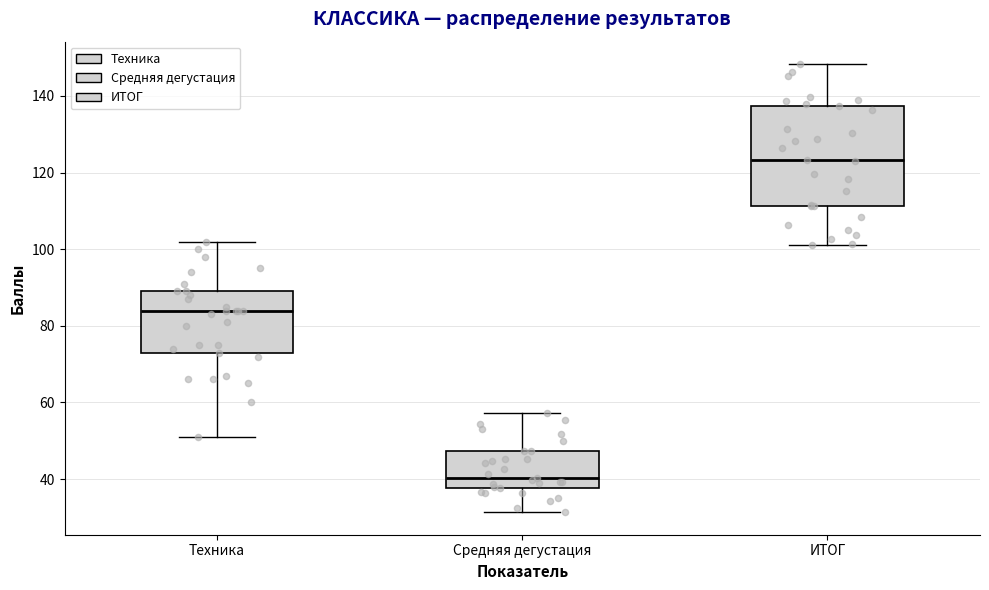

Reading left to right, transcribe this box plot: for each box, give where its median line is, the range the box spans, and where its two whiskers end, as read against the y-axis. The values are not printed on the chart, so give them approximately, as read against the axis.

Техника: median 84, box 74 to 90, whiskers 52 to 102
Средняя дегустация: median 40, box 38 to 48, whiskers 32 to 58
ИТОГ: median 124, box 112 to 138, whiskers 102 to 148